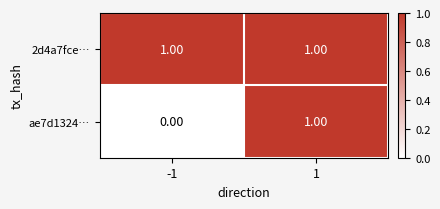

Which series has the largest total across all categories?

2d4a7fce…